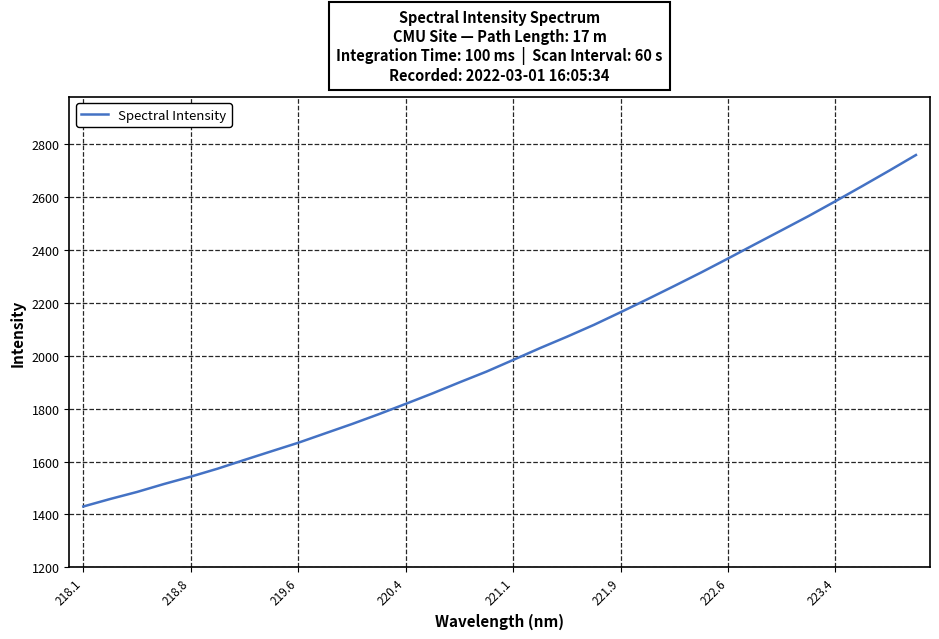

What is the difference between the maximum and minimum values?

1330.1